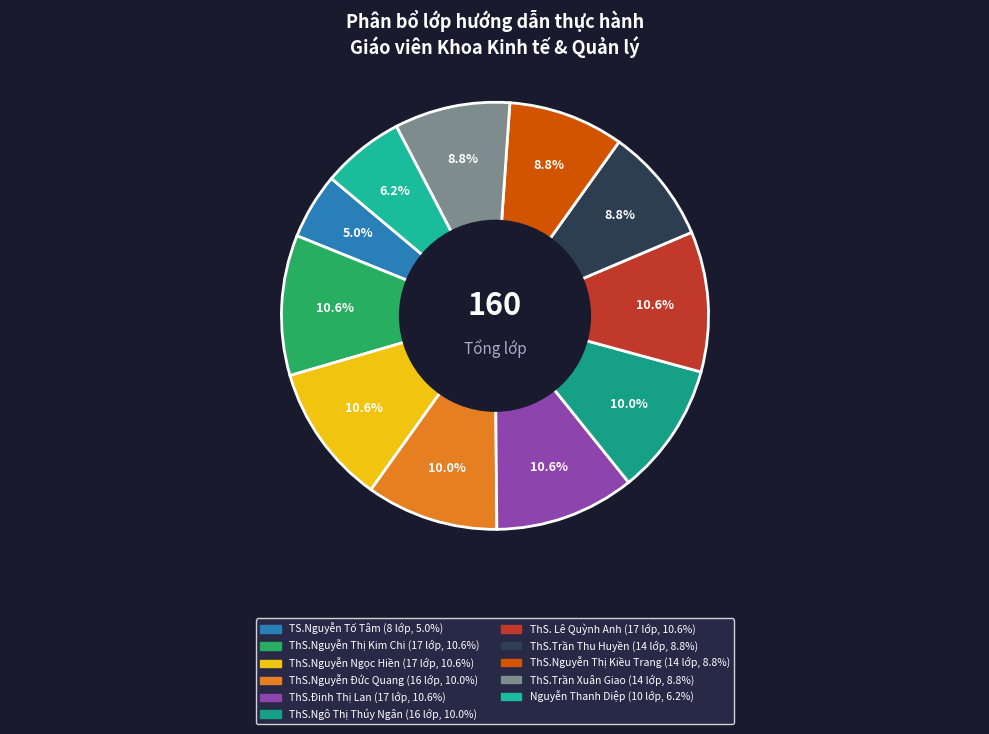

Is it true that ThS.Nguyễn Ngọc Hiền is 11% of the pie?

True